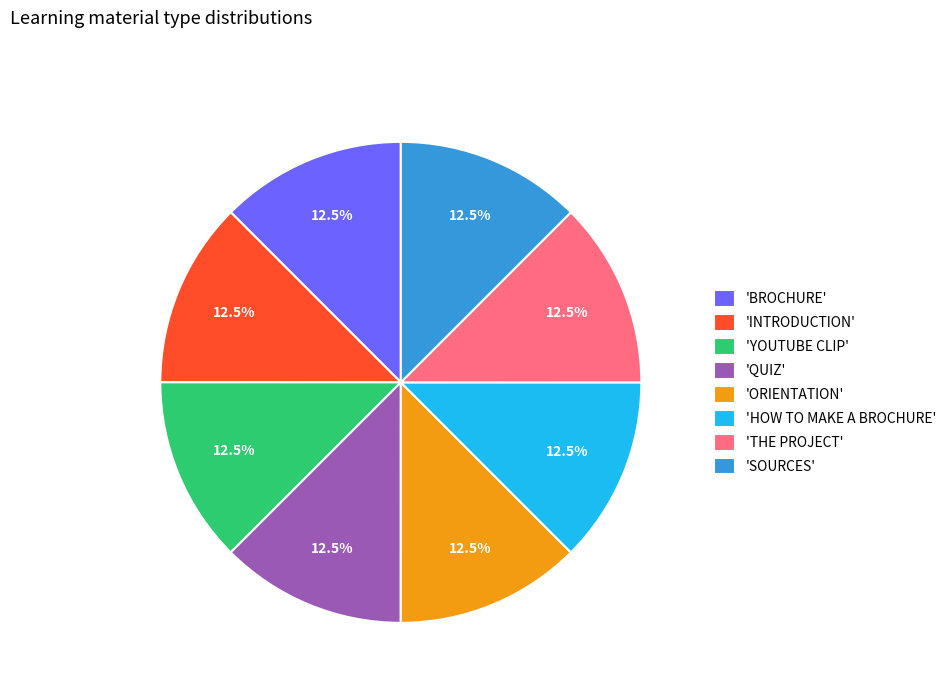

Approximately how many times larger is the value at 'HOW TO MAKE A BROCHURE' compared to 'ORIENTATION'?

1.0